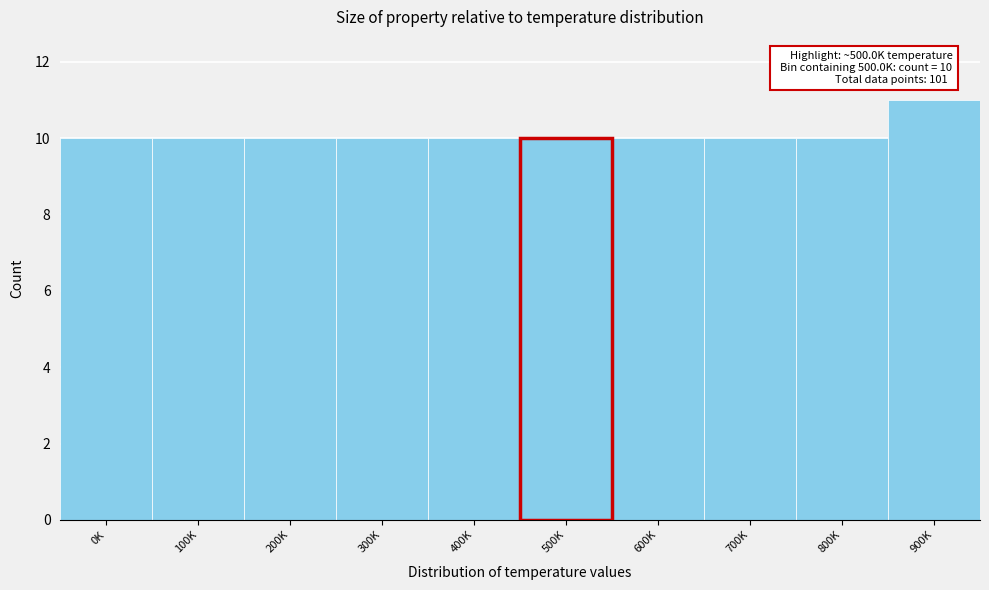

Reading right to left, what are all the values shown in this chart?

11	10	10	10	10	10	10	10	10